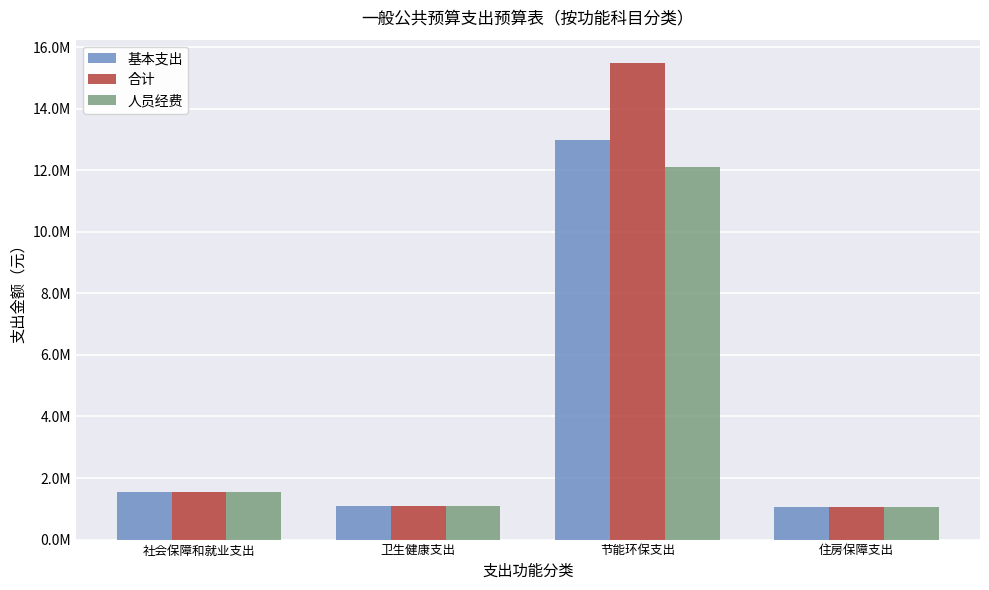

At which label is 合计 closest to 8268873?

社会保障和就业支出